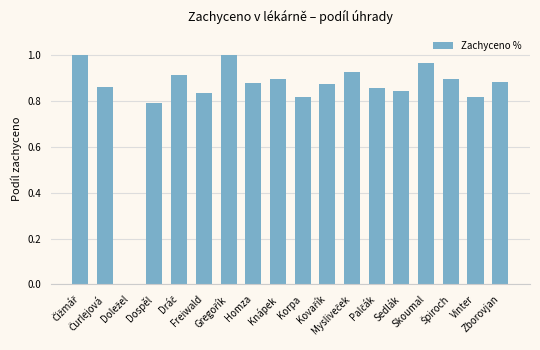

How many data points does each series have?

18